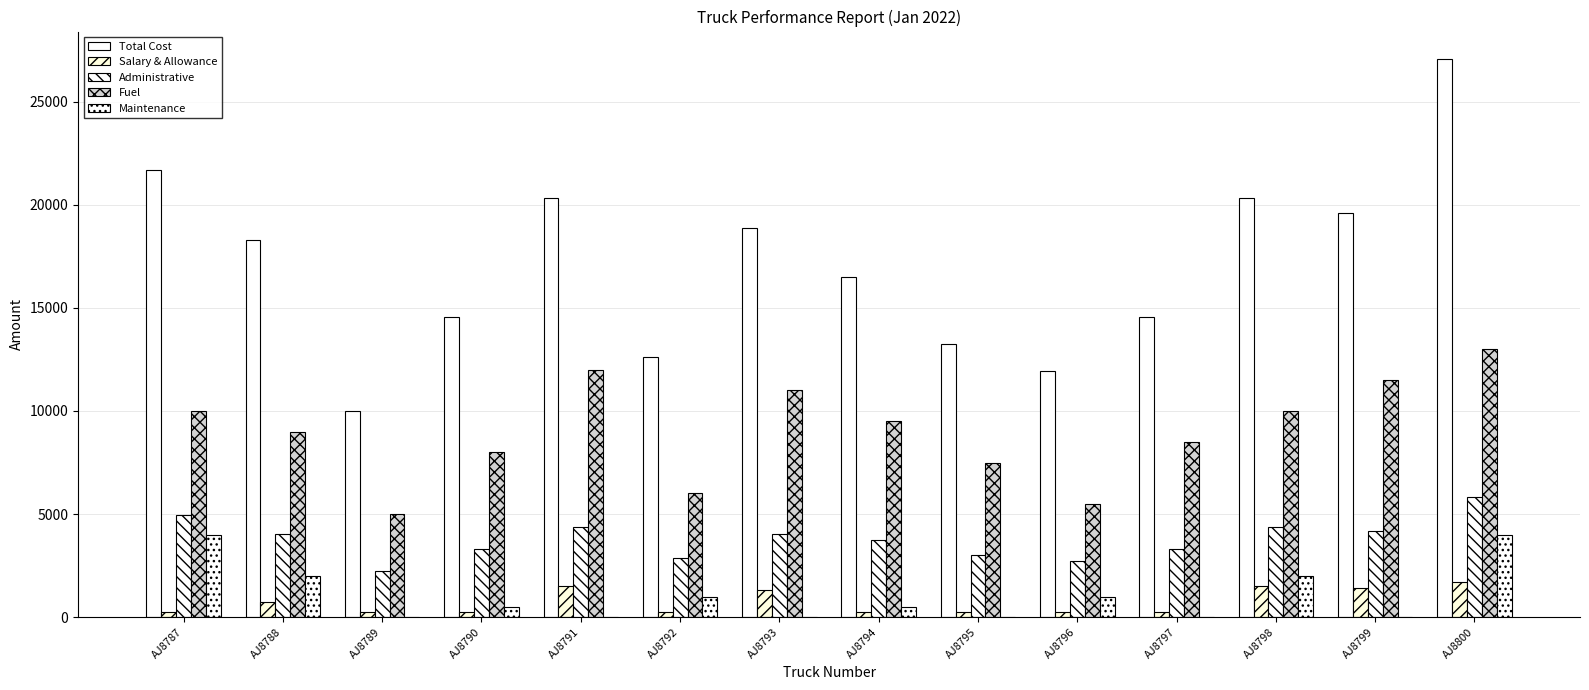

Is the value of Maintenance at AJ8795 greater than the value of Fuel at AJ8787?

No